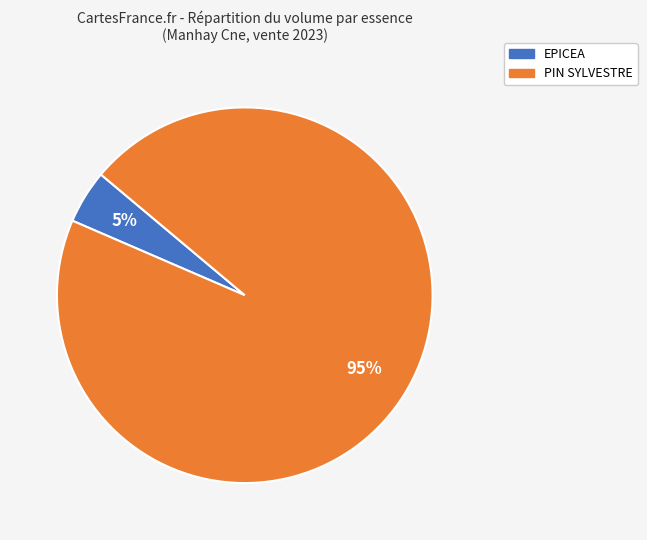

Do EPICEA and PIN SYLVESTRE together represent more than half of the pie?

Yes